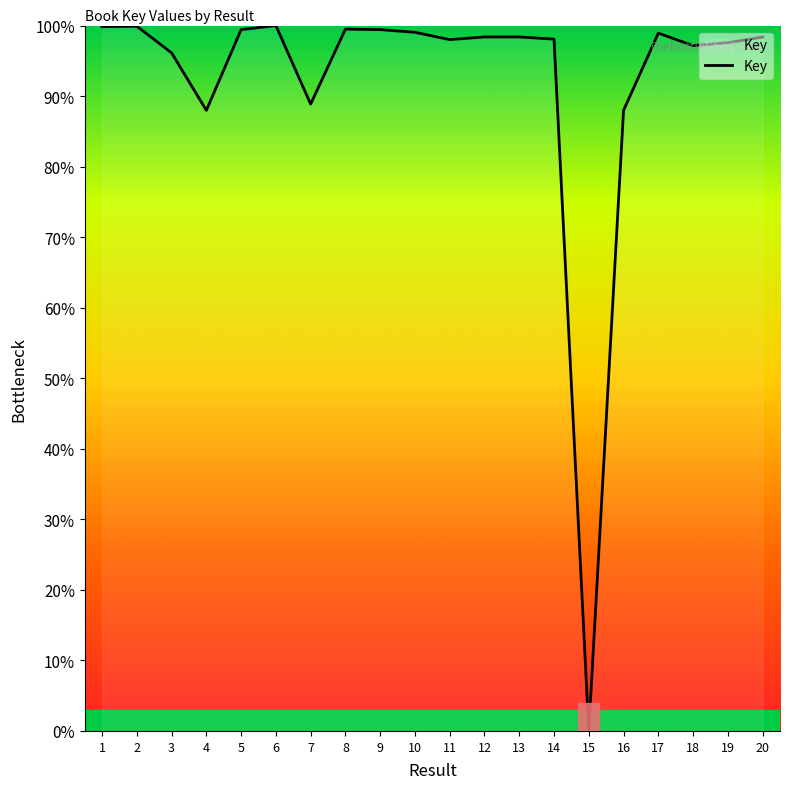

Which category has the lowest value across all series?

15